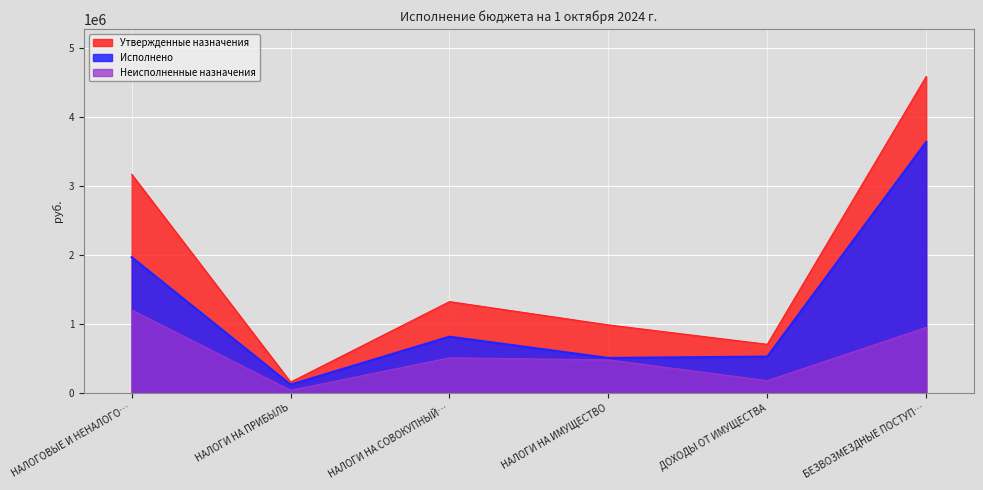

Is it true that Исполнено equals 3636073.2 at БЕЗВОЗМЕЗДНЫЕ ПОСТУП…?

True